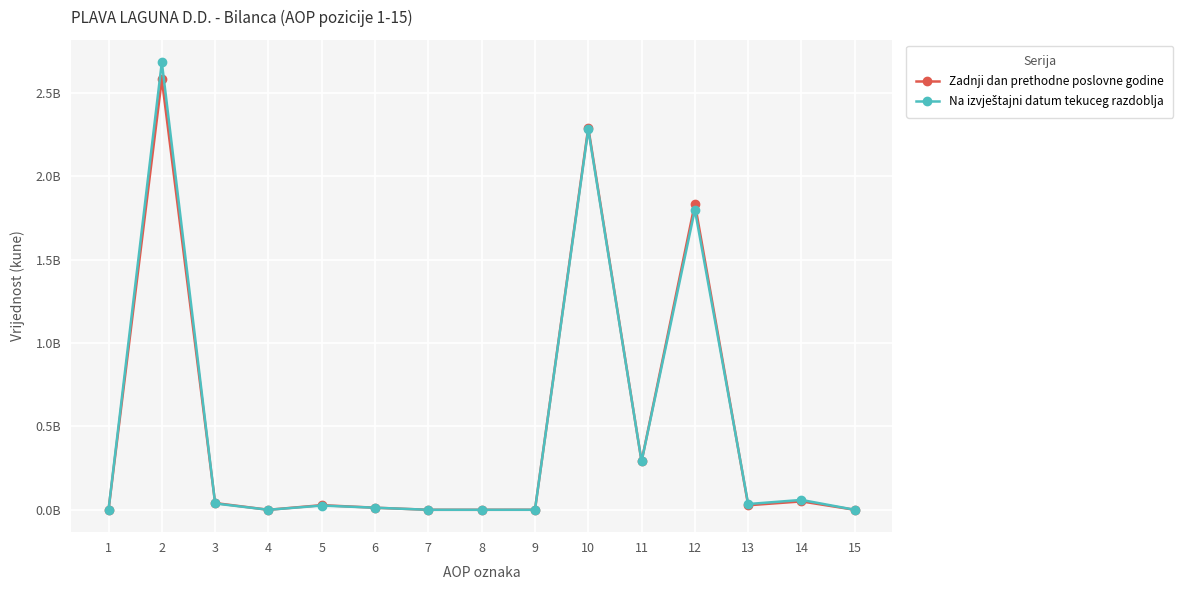

Does the chart display data point markers on the line(s)?

Yes